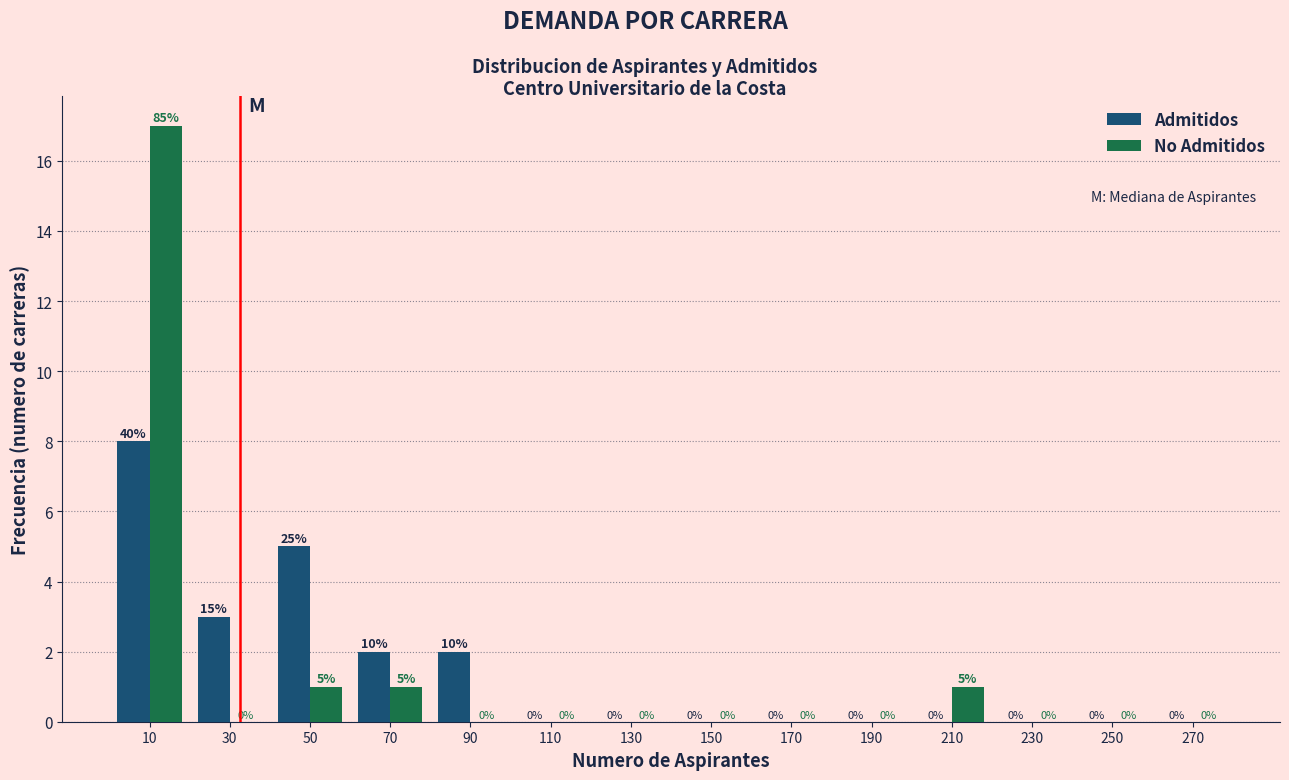

In the Admitidos series, which range on the x-axis has the tallest bar?

0 to 20